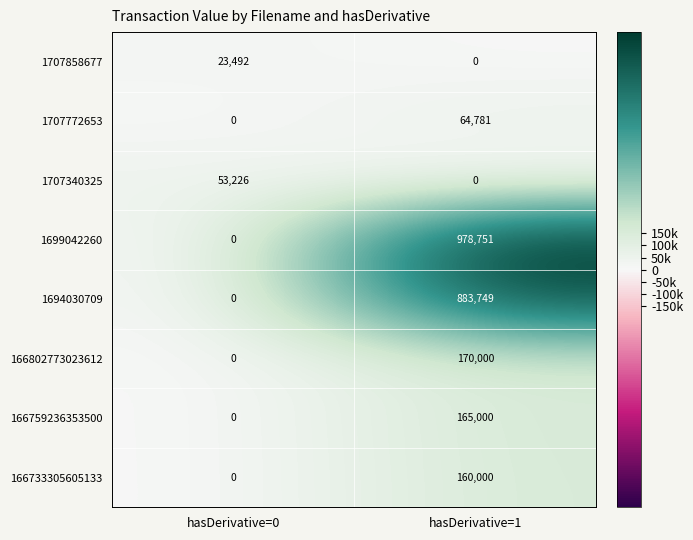

Which series has the largest range (max minus min)?

1699042260